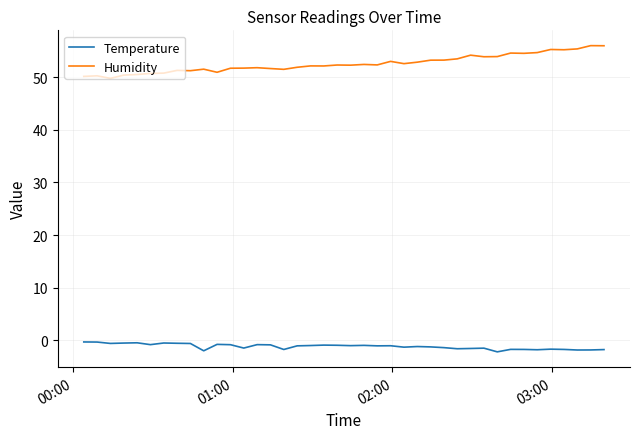

Which series has the widest spread of values?

Humidity